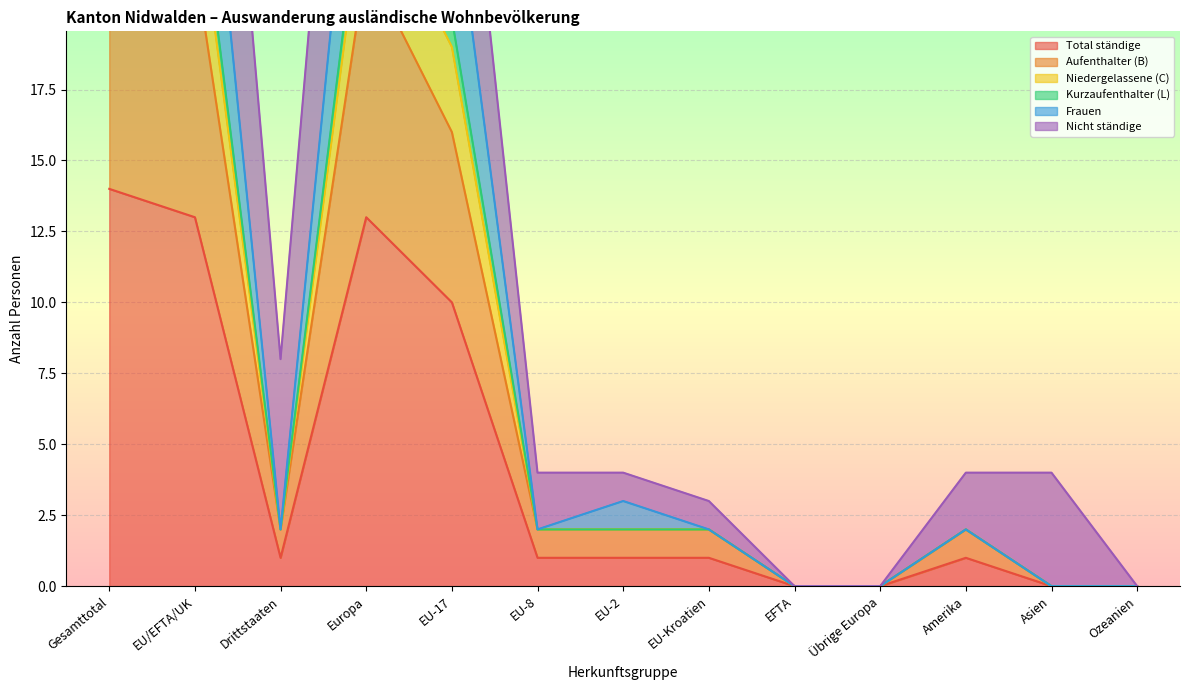

True or false: Kurzaufenthalter (L) and Frauen cross at least once.

False